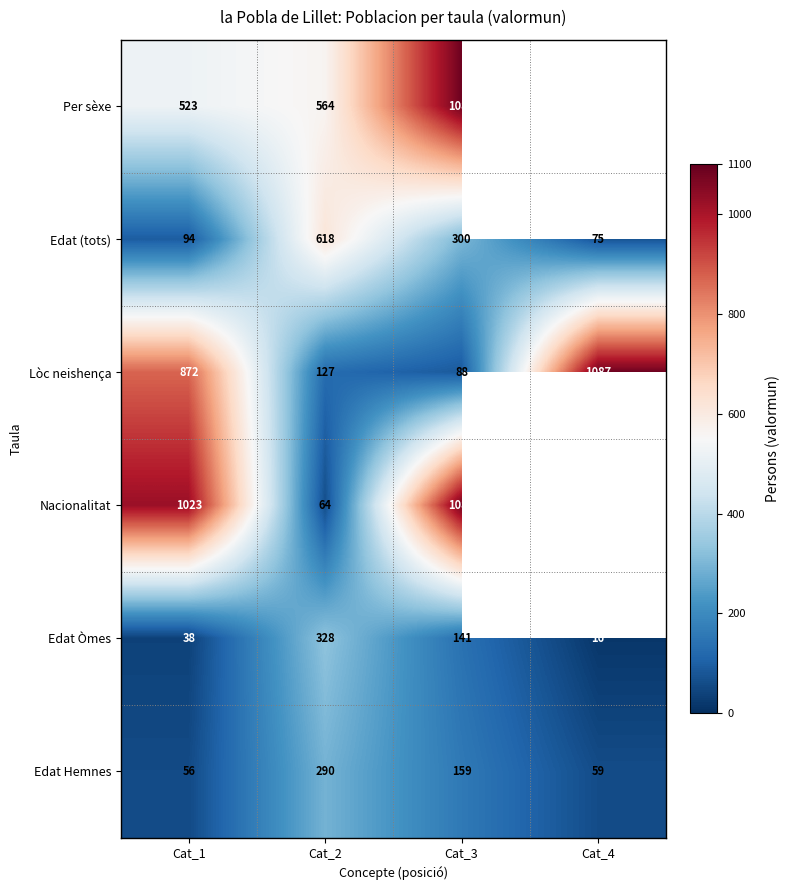

What is the average value of the Edat (tots) series?

272